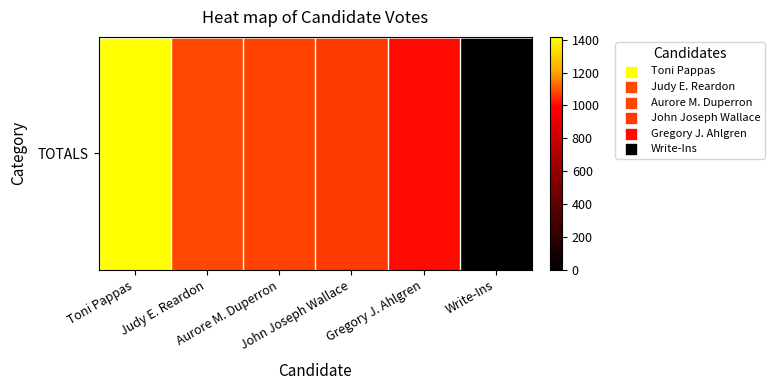

Is it true that the value at John Joseph Wallace is 1741?

False